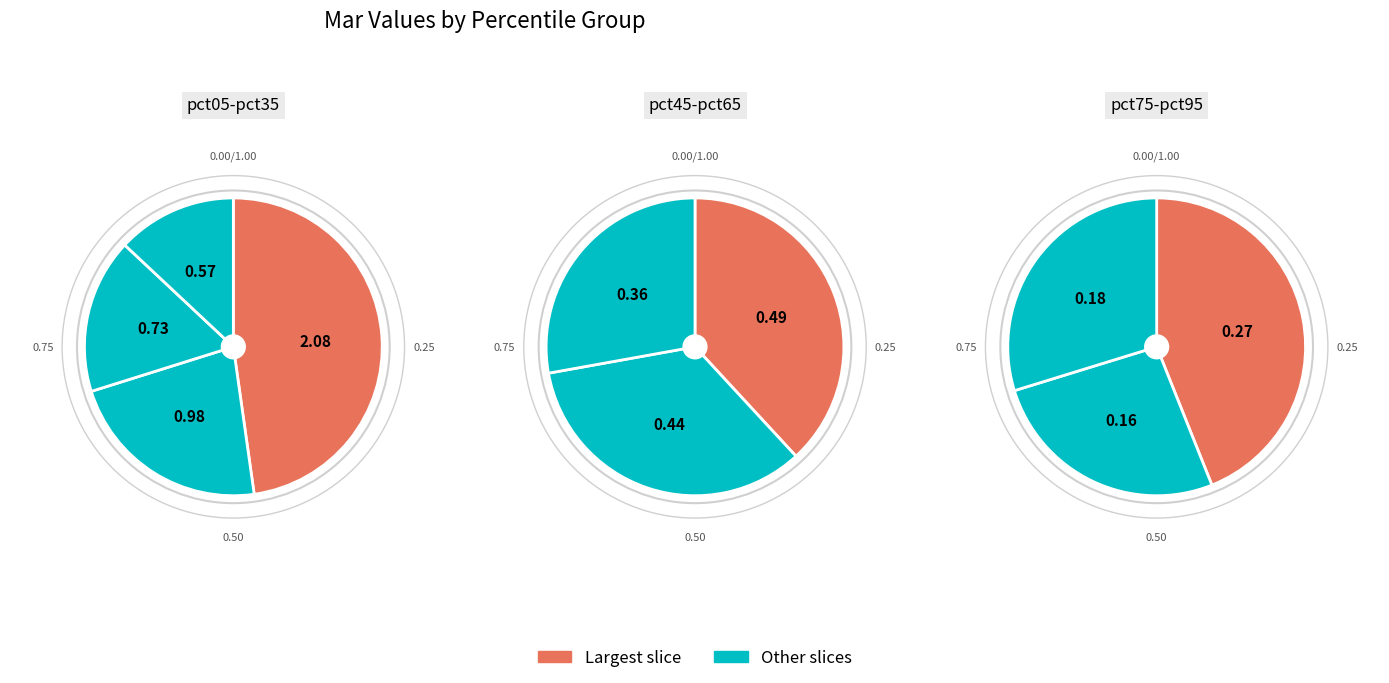

What is the change in value from pct15 to pct35?

-0.4